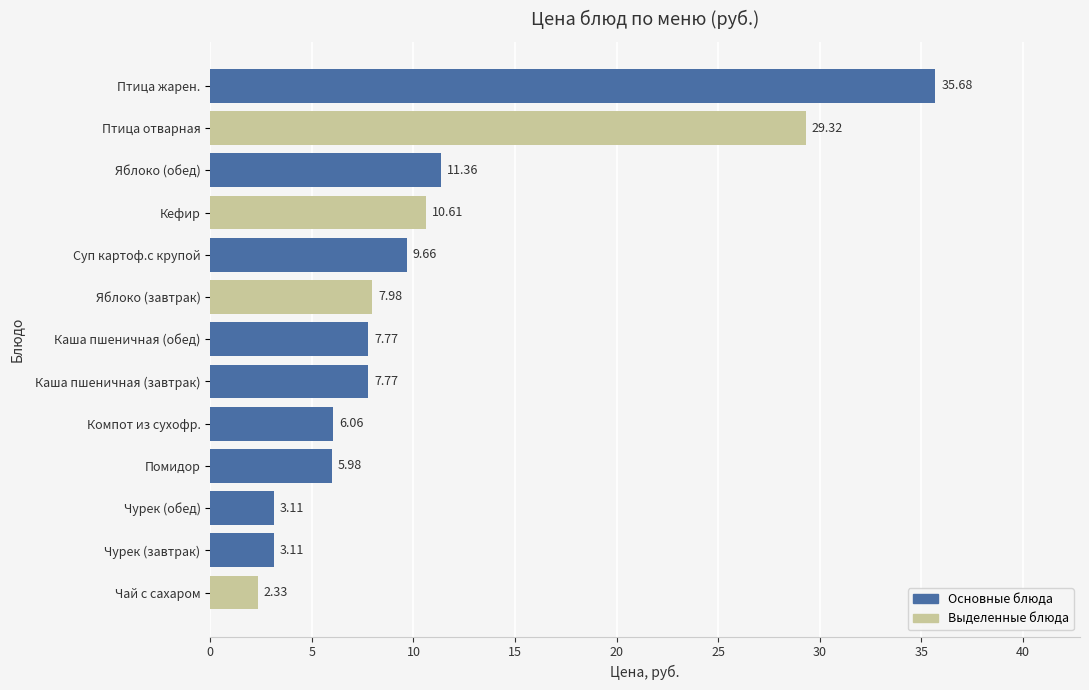

Does the chart contain stacked bars?

No